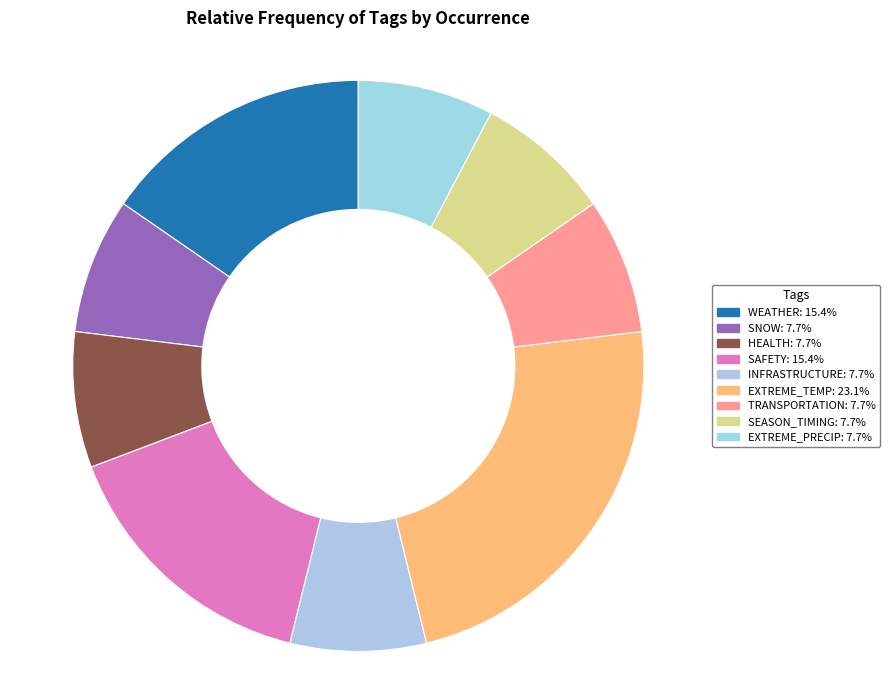

Is there any slice that represents more than half of the pie?

No